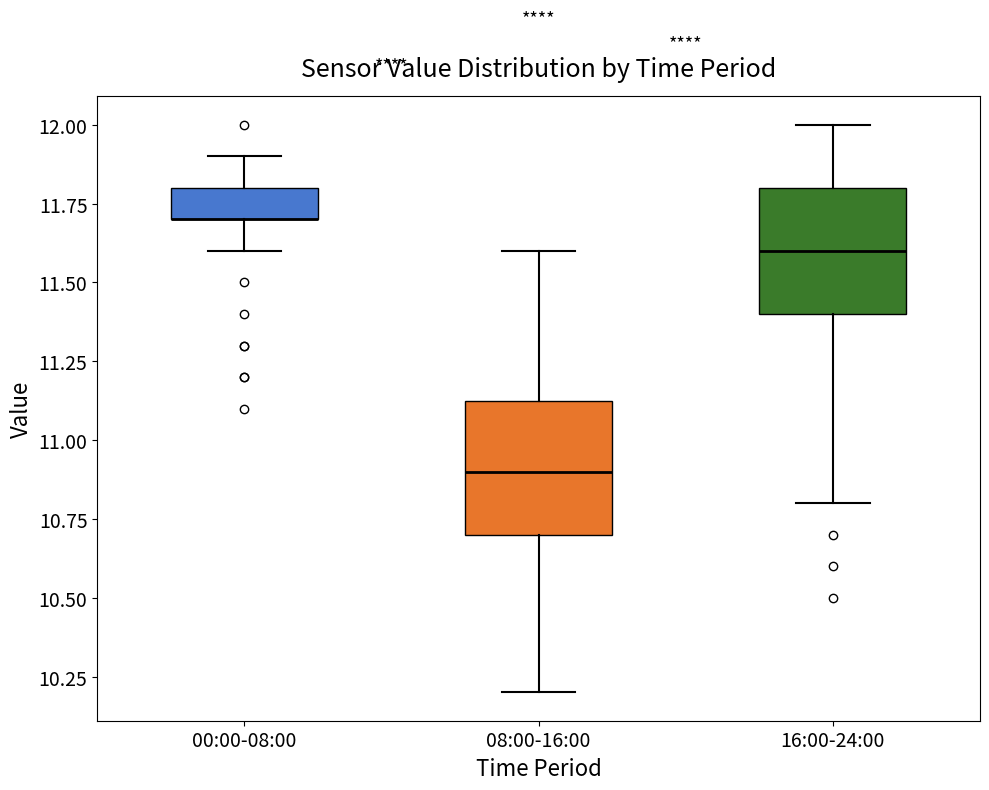

Where is the lower edge of the box for 00:00-08:00 on the y-axis? The values are not printed on the chart, so give them approximately, as read against the axis.

11.70